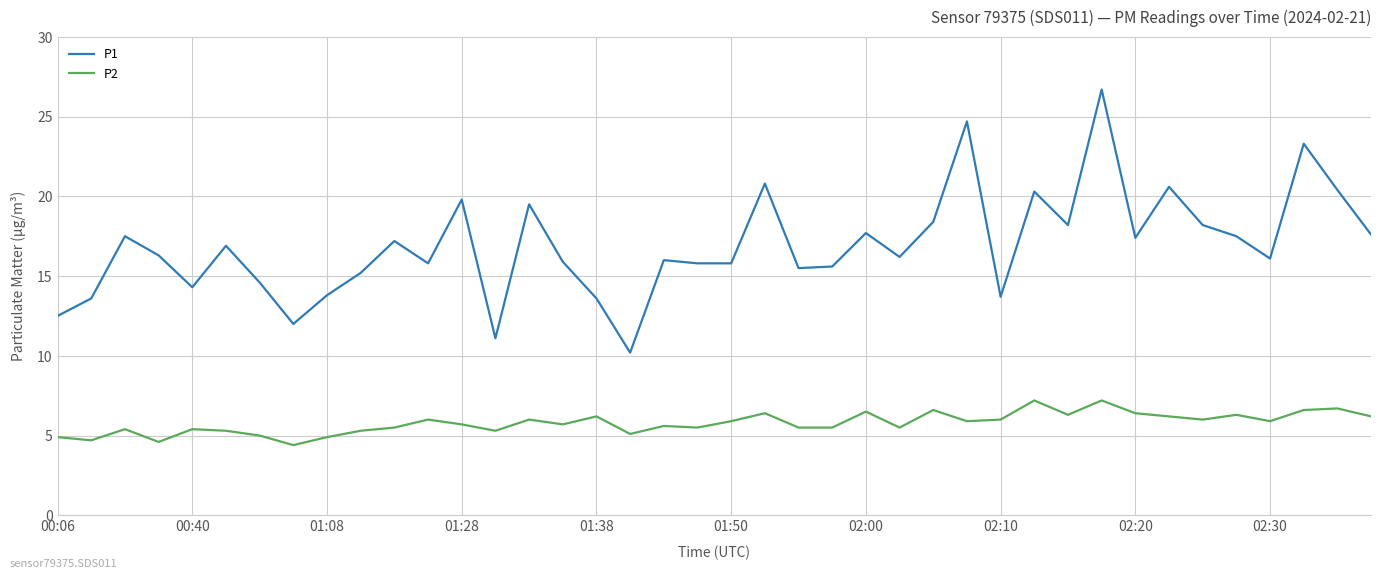

Which series has the largest range (max minus min)?

P1